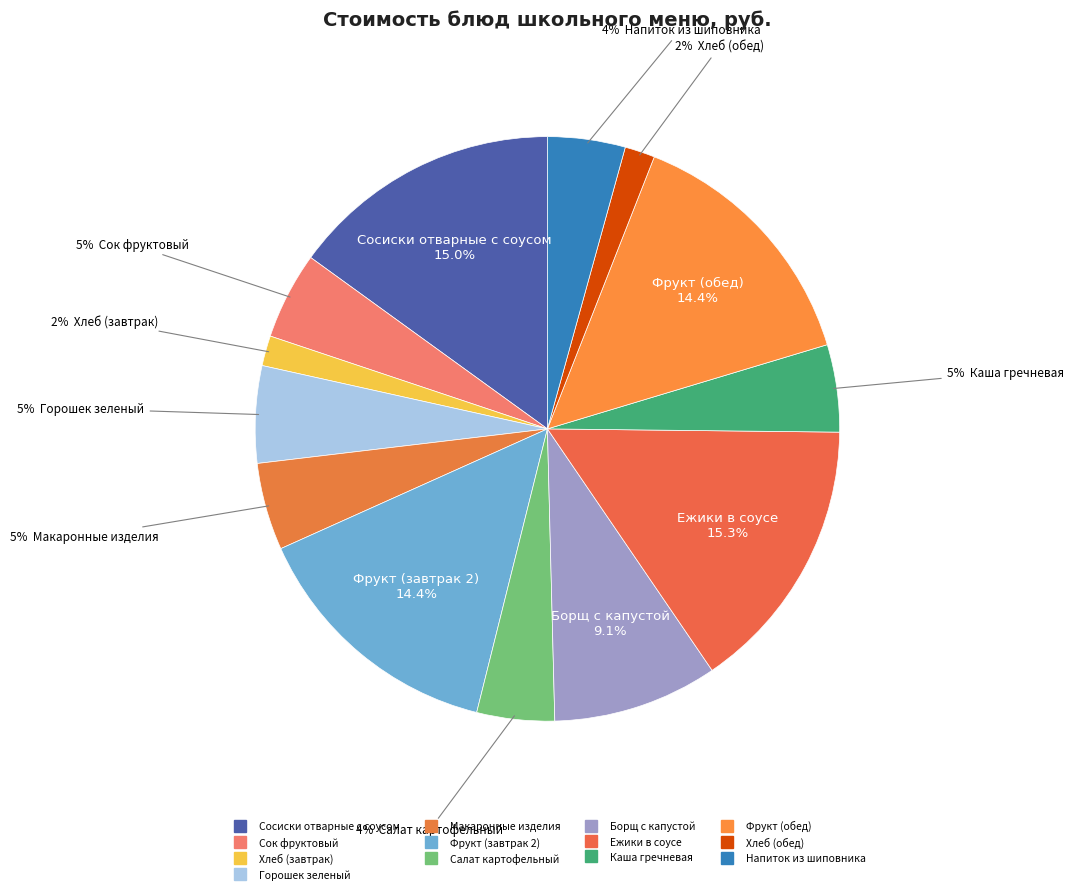

What portion of the pie excludes Ежики в соусе?

84.7%